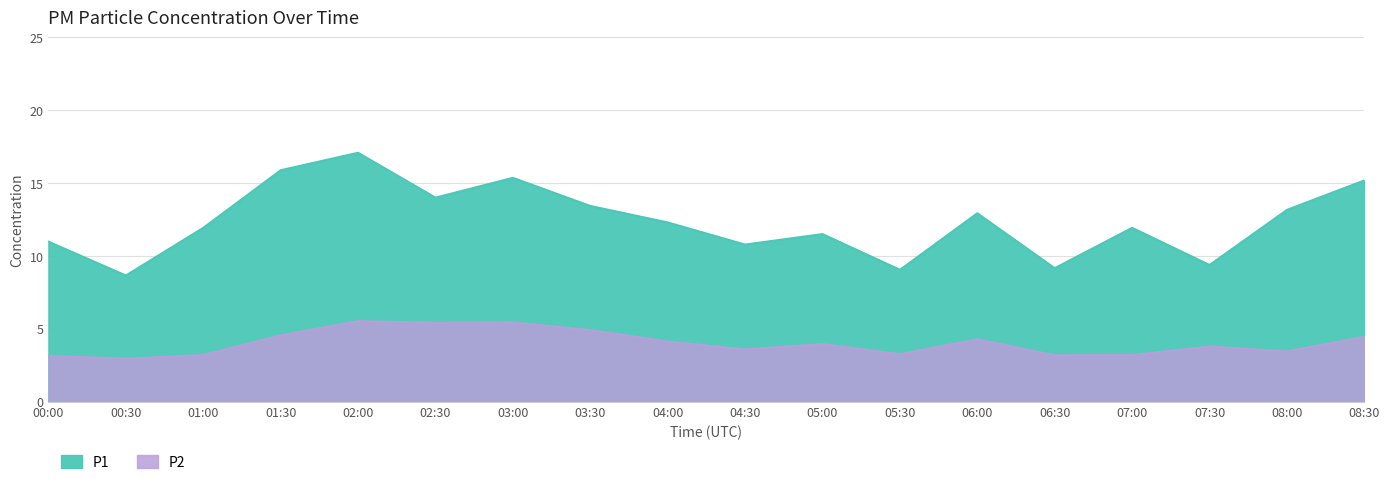

How many data points in P2 are less than 3?

1